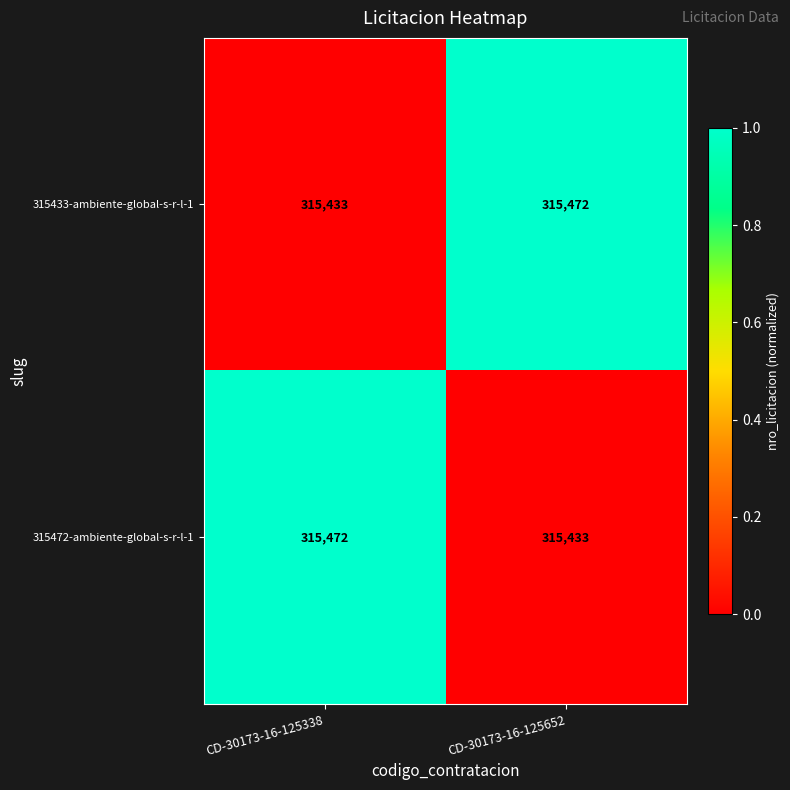

What is the total value across all series at CD-30173-16-125652?

630905